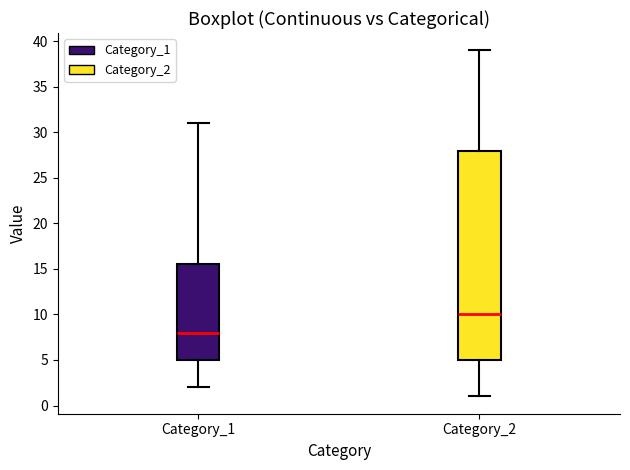

Comparing the boxes themselves (not the whiskers), which one is the tallest?

Category_2